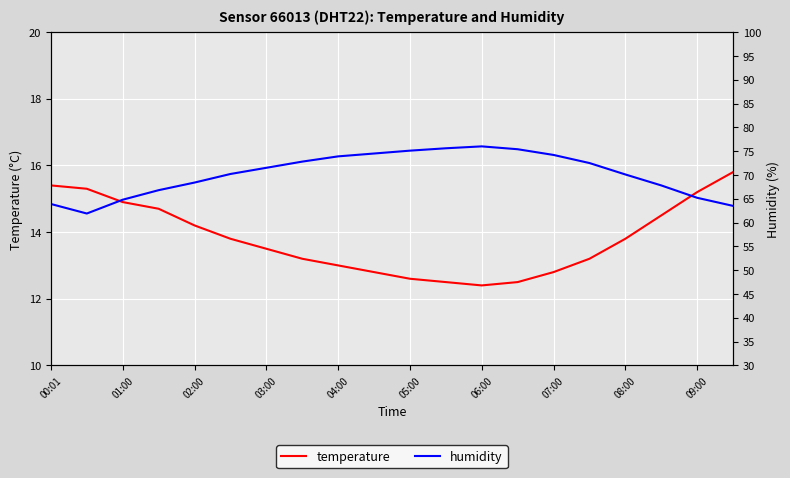

The humidity series shows 37.2 at 13. True or false?

False